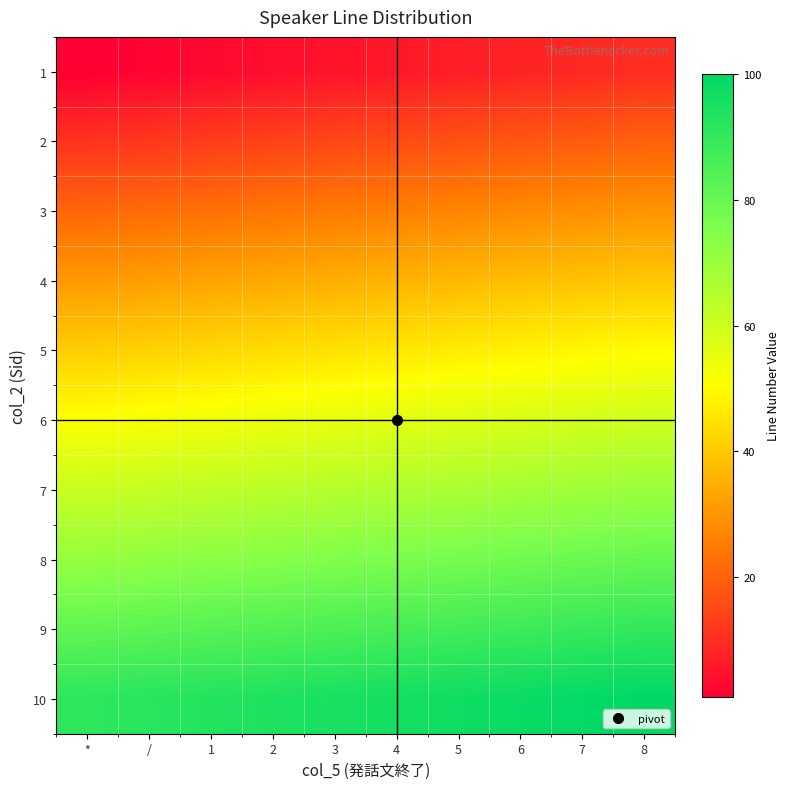

Reading left to right, extract all data points from this chart.

1: *=1	/=2	1=3	2=4	3=5	4=6	5=7	6=8	7=9	8=10
2: *=11	/=12	1=13	2=14	3=15	4=16	5=17	6=18	7=19	8=20
3: *=21	/=22	1=23	2=24	3=25	4=26	5=27	6=28	7=29	8=30
4: *=31	/=32	1=33	2=34	3=35	4=36	5=37	6=38	7=39	8=40
5: *=41	/=42	1=43	2=44	3=45	4=46	5=47	6=48	7=49	8=50
6: *=51	/=52	1=53	2=54	3=55	4=56	5=57	6=58	7=59	8=60
7: *=61	/=62	1=63	2=64	3=65	4=66	5=67	6=68	7=69	8=70
8: *=71	/=72	1=73	2=74	3=75	4=76	5=77	6=78	7=79	8=80
9: *=81	/=82	1=83	2=84	3=85	4=86	5=87	6=88	7=89	8=90
10: *=91	/=92	1=93	2=94	3=95	4=96	5=97	6=98	7=99	8=100